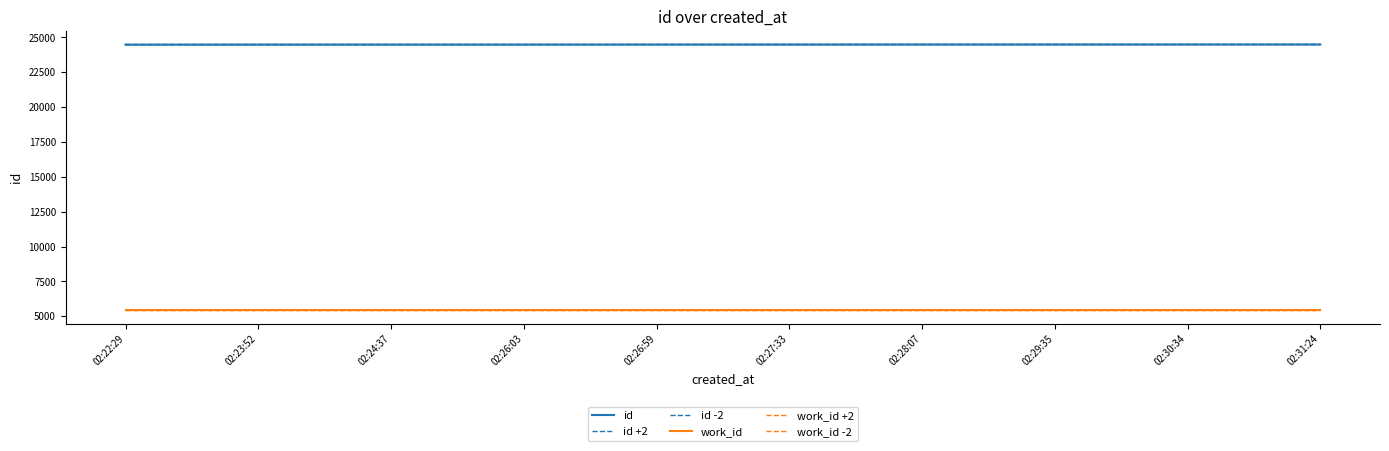

What is the difference between the highest and lowest values at 02:24:37?

19072